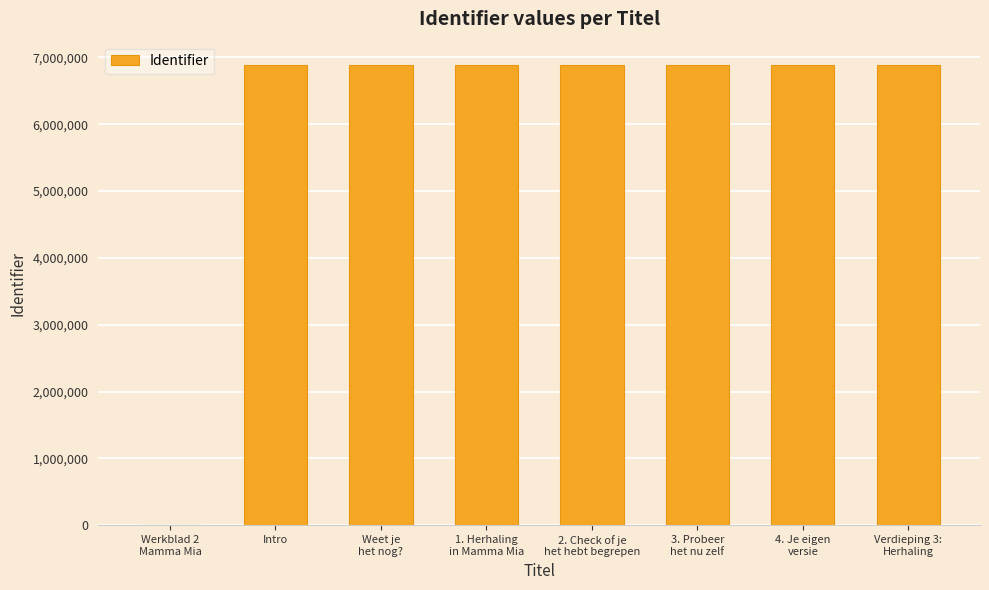

True or false: the data shows 11871540 at Verdieping 3:
Herhaling.

False